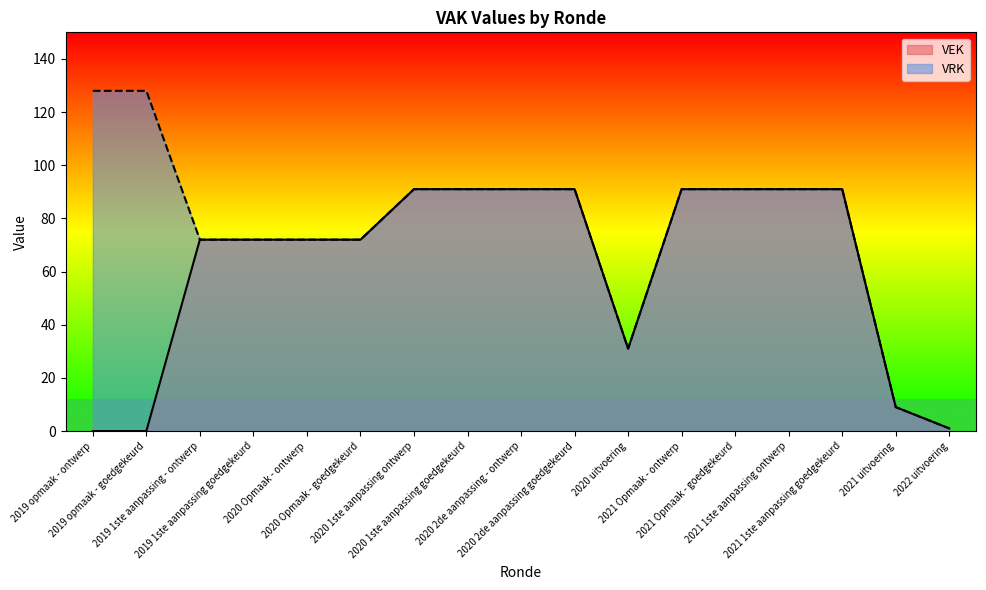

What is the value of the VRK point at the 8th from the left?

91